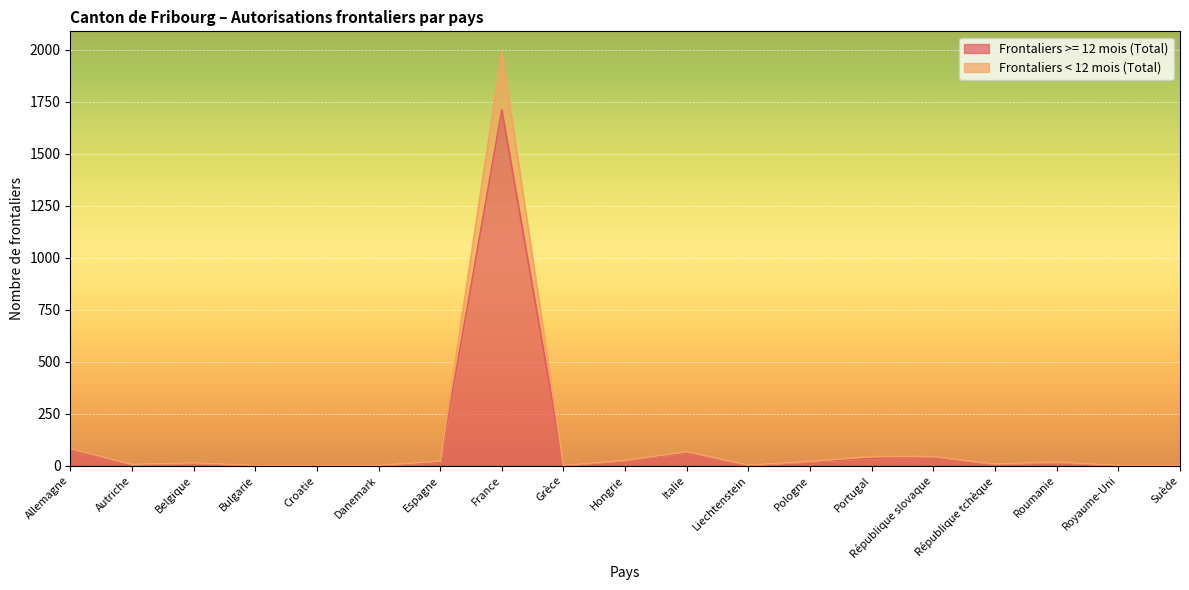

What is the maximum value for Frontaliers < 12 mois (Total)?

1990